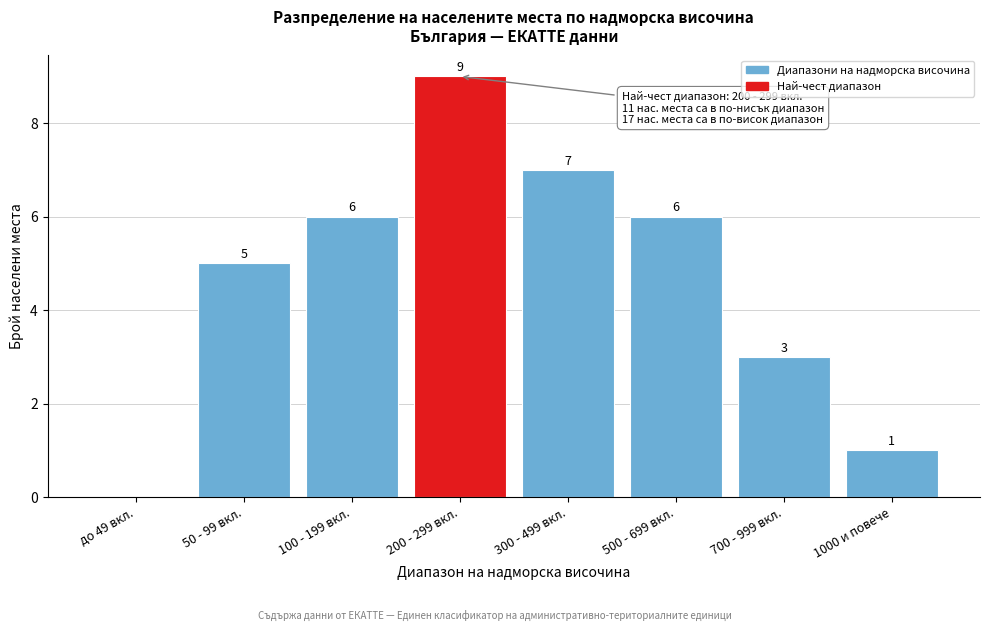

Reading left to right, list all the values displayed in this chart.

до 49 вкл.=0	50 - 99 вкл.=5	100 - 199 вкл.=6	200 - 299 вкл.=9	300 - 499 вкл.=7	500 - 699 вкл.=6	700 - 999 вкл.=3	1000 и повече=1